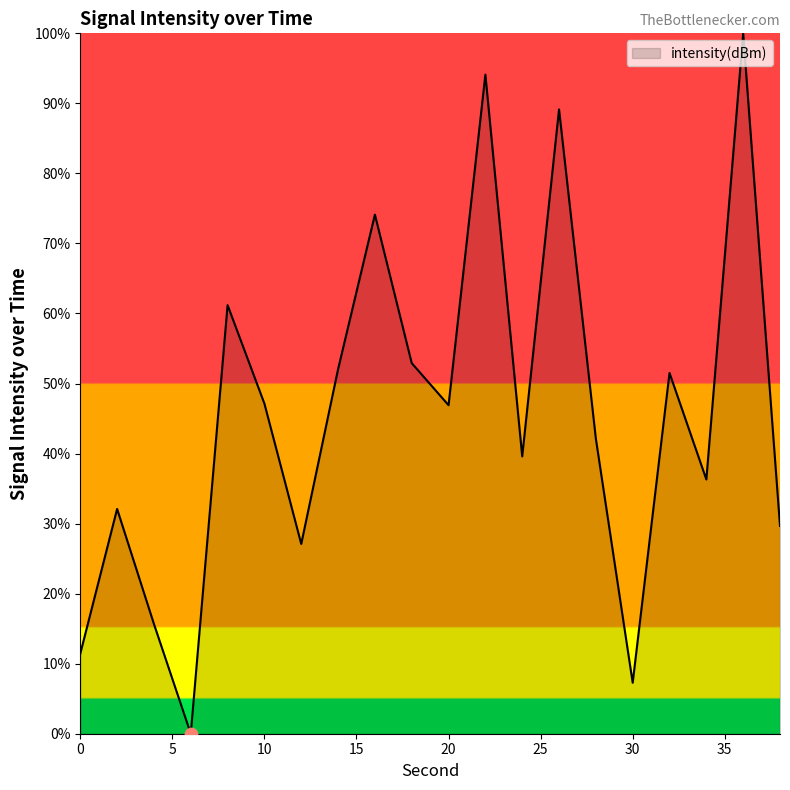

What is the maximum value shown in the chart?

100.0